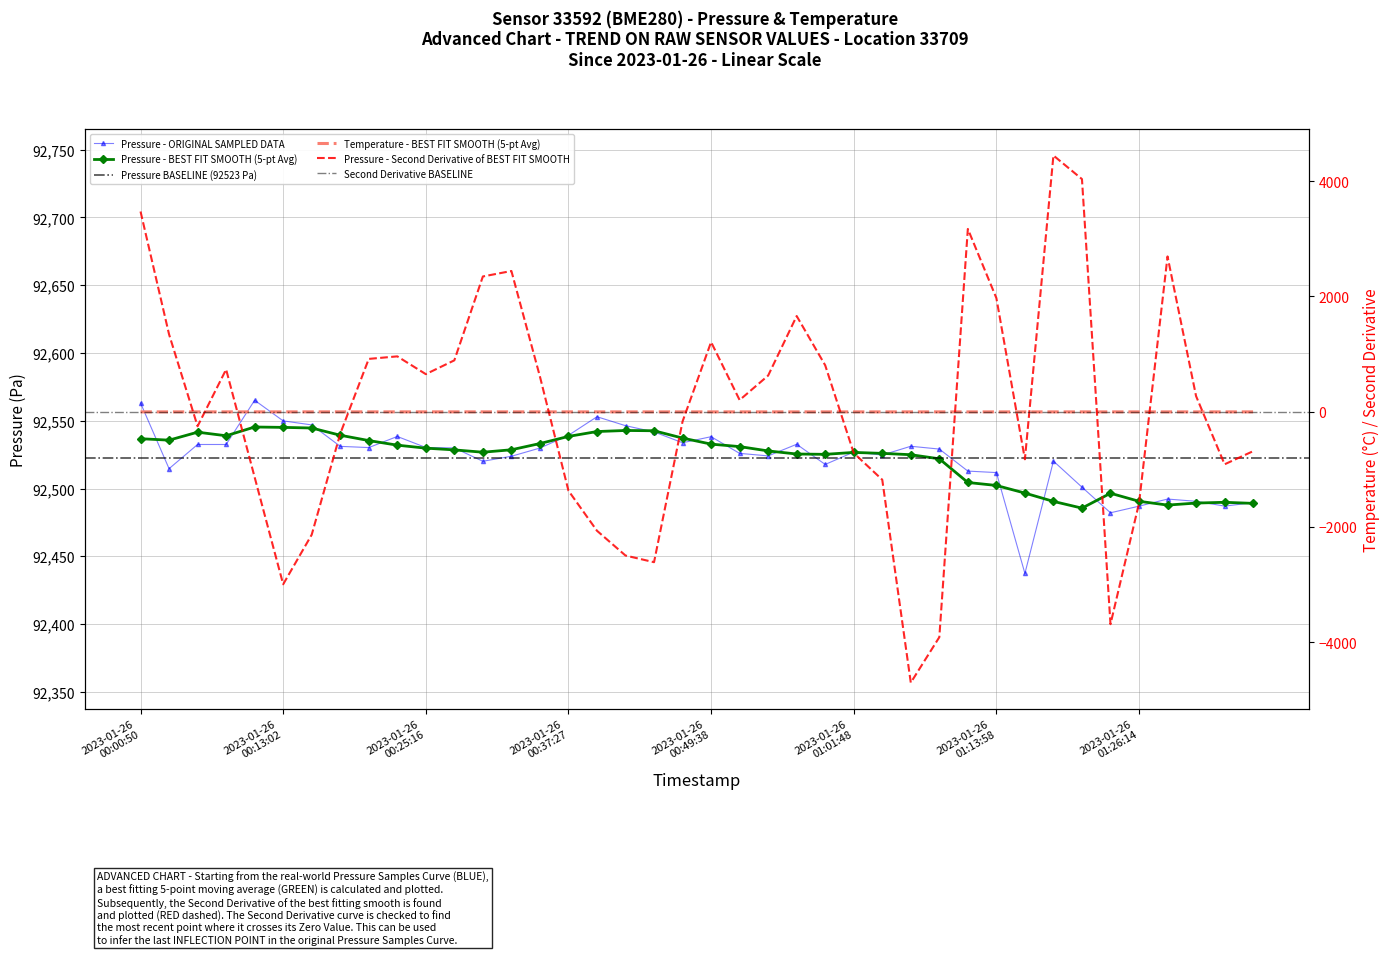

At which category is the sum across all series the highest?

2023-01-26T00:10:36